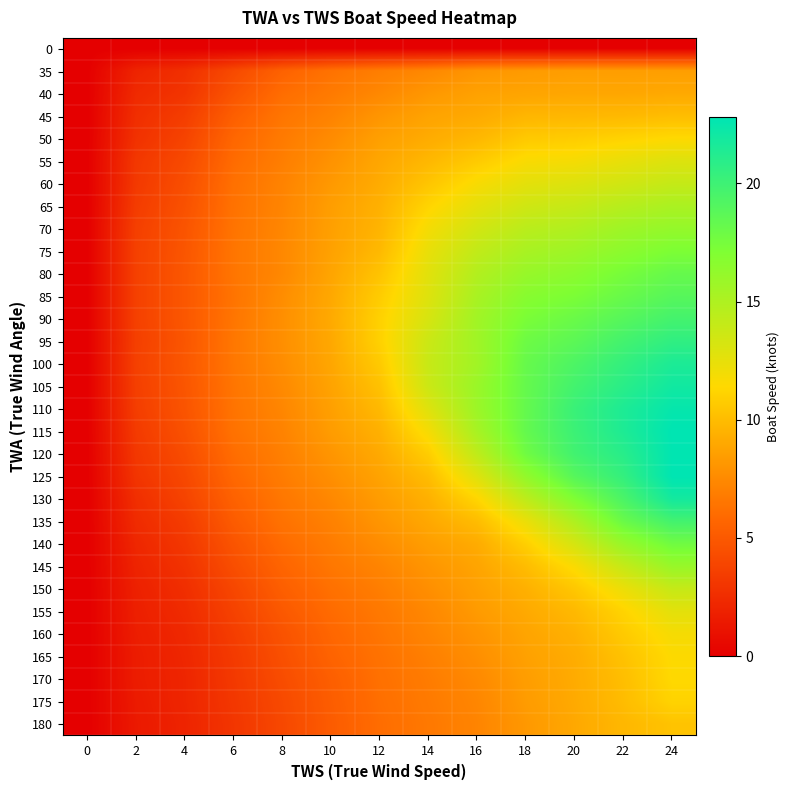

Count the number of data series in this chart.

31